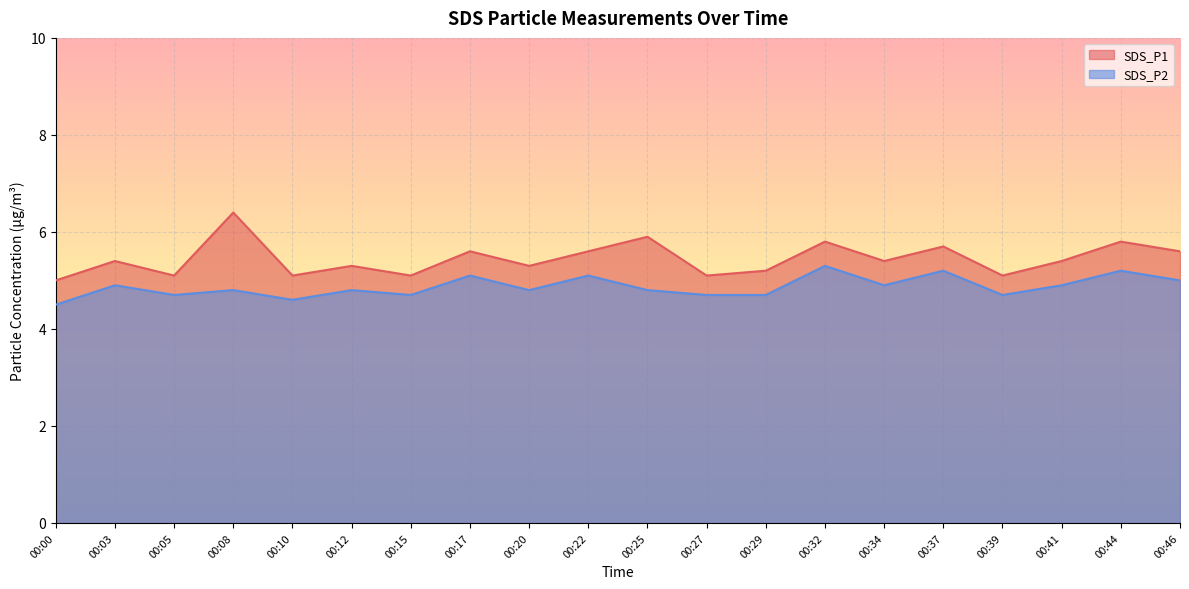

What is the value of the SDS_P2 point at the 16th from the left?

5.2